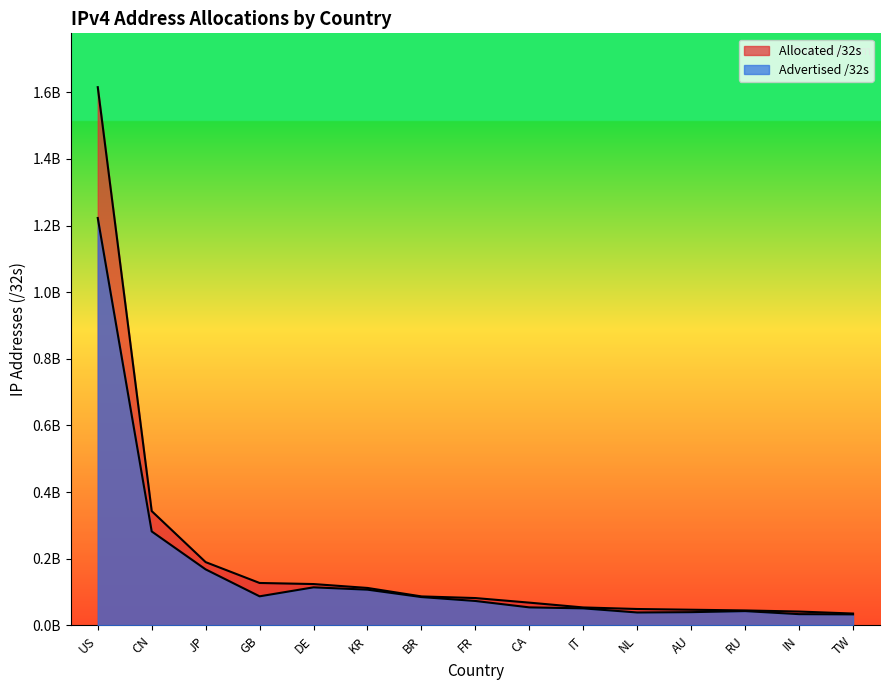

Reading left to right, what are all the values shown in this chart?

Allocated /32s: 1615174240	343164672	189999616	127453768	124210496	112500736	87137792	82178672	68435456	54029888	49361696	47158528	45027712	41715712	35710464
Advertised /32s: 1222662912	282115328	168232448	87398400	114374656	107379584	85174784	73434368	54223872	51273216	38906240	39904000	43077120	33910016	33214464